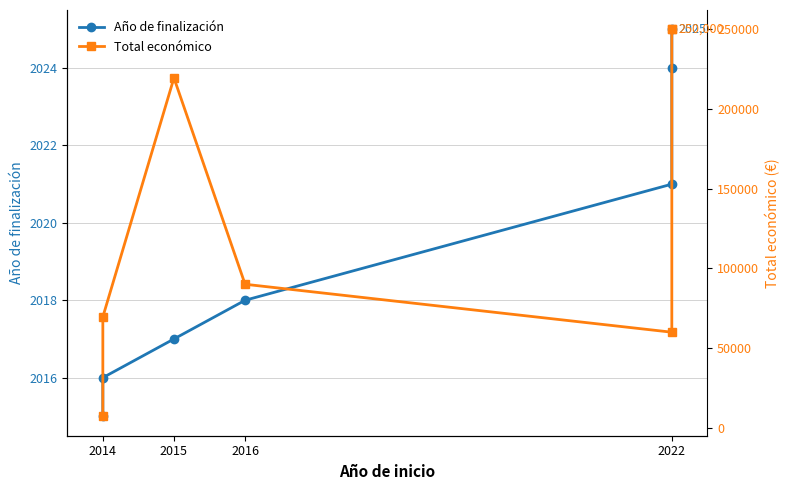

Rank the series at 2016 from lowest to highest value.

Año de finalización, Total económico